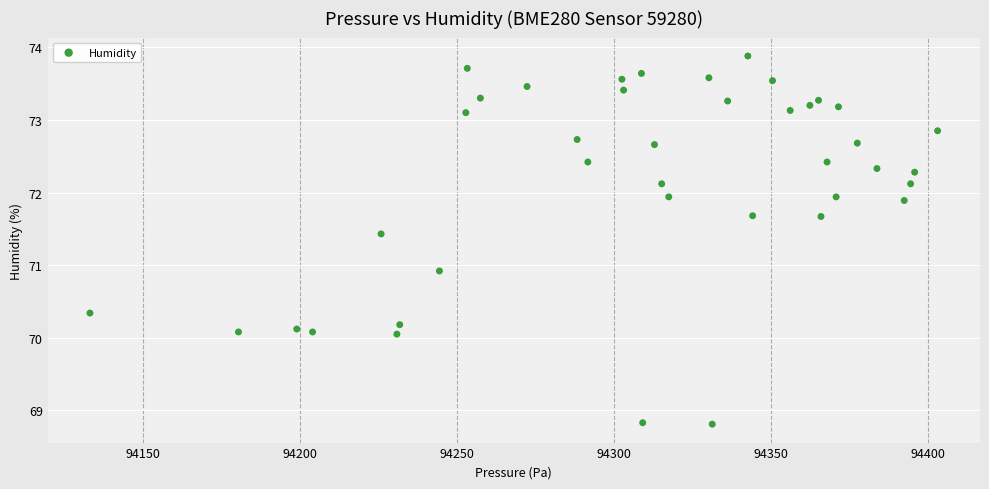

What Y value in the scatter plot is closest to 71?

70.9